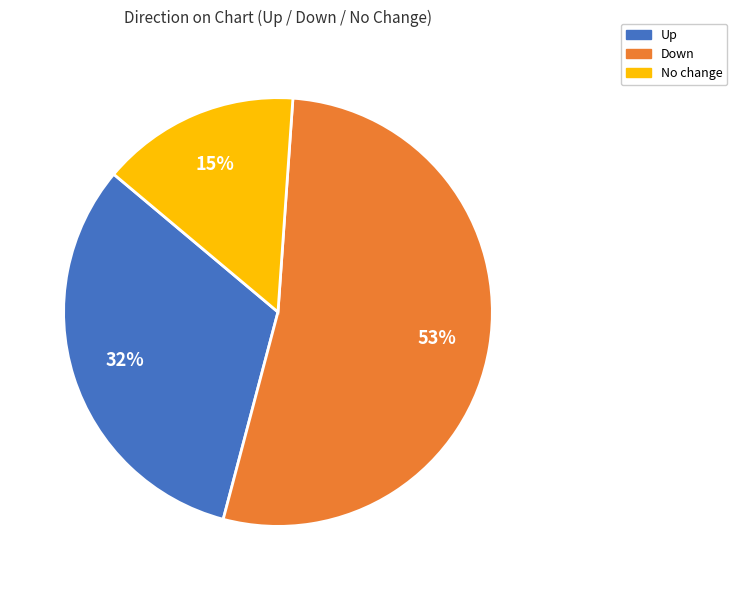

Which has a higher value, Down or Up?

Down